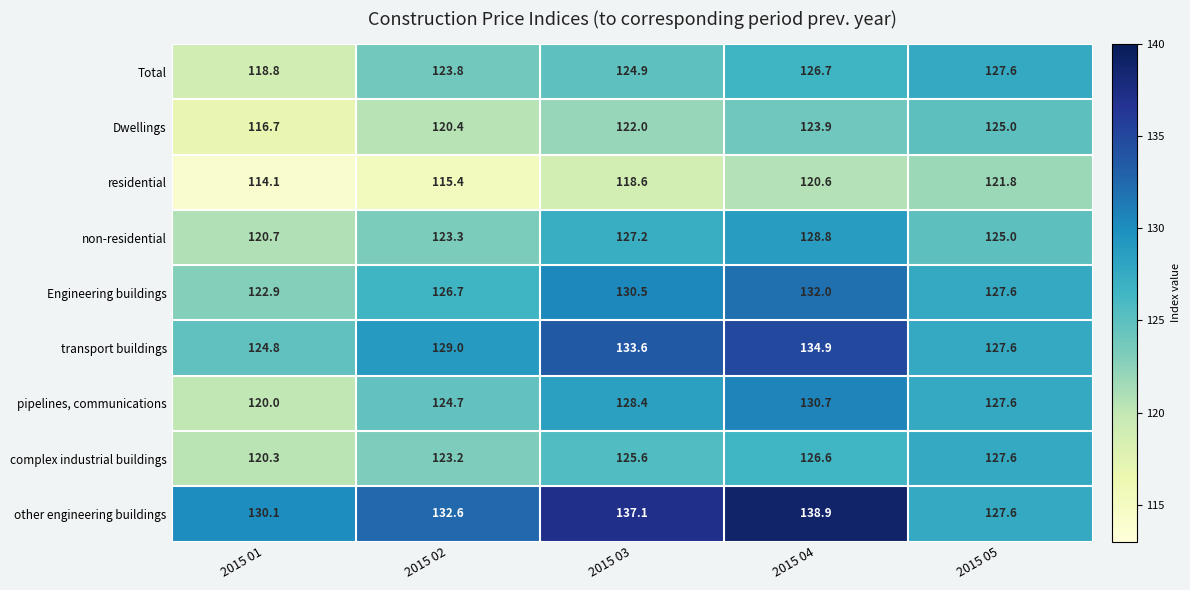

Which series changed the most between 2015 03 and 2015 05?

other engineering buildings